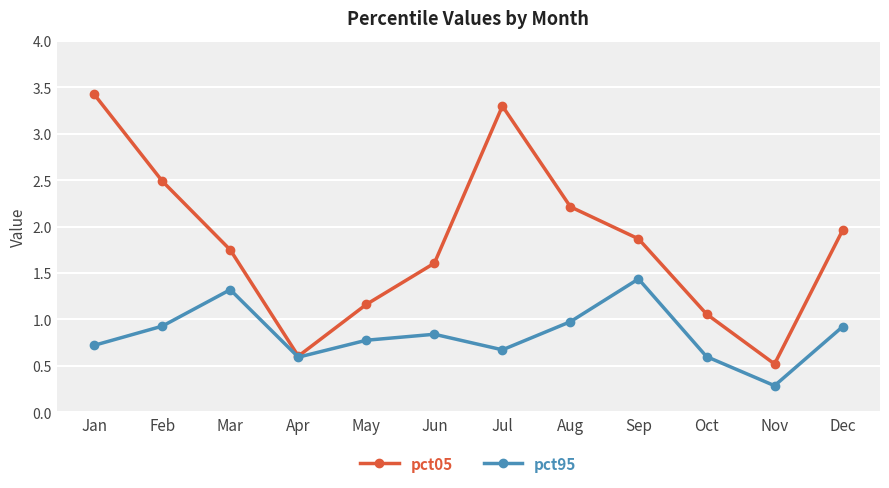

Which series has the widest spread of values?

pct05